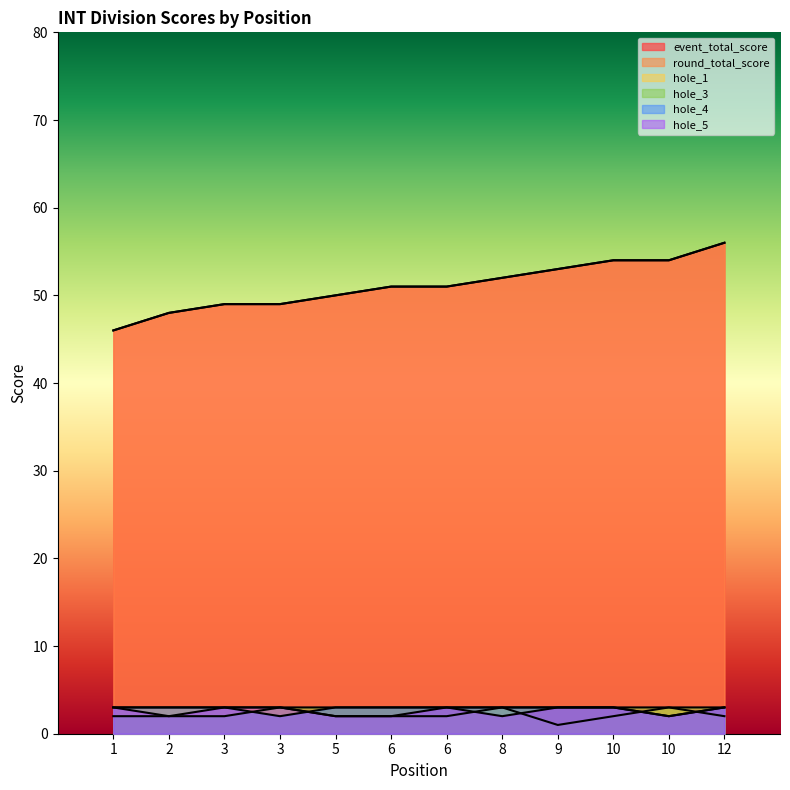

How many lines are shown in the chart?

6